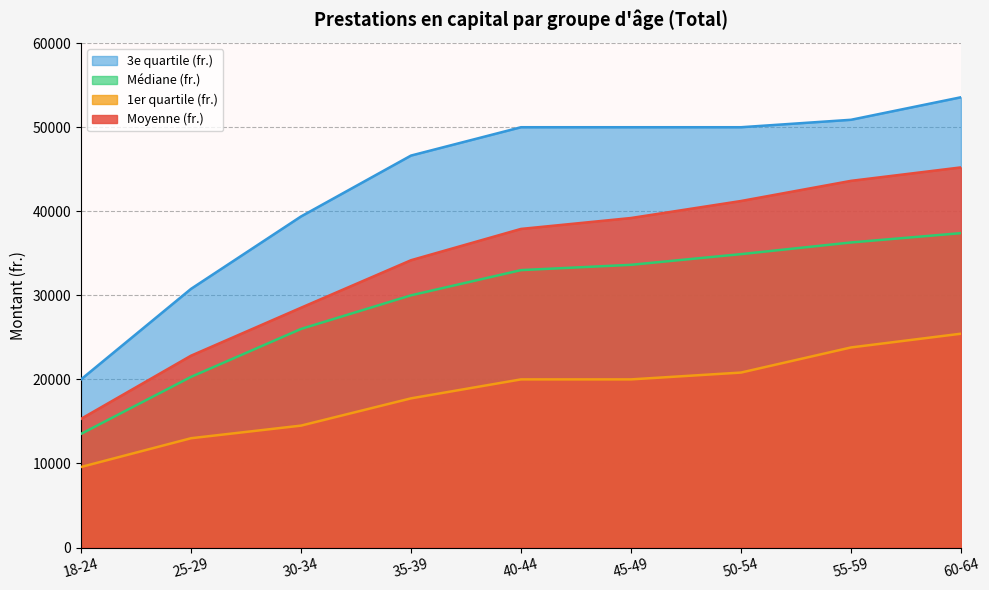

How many categories are shown in the chart?

9